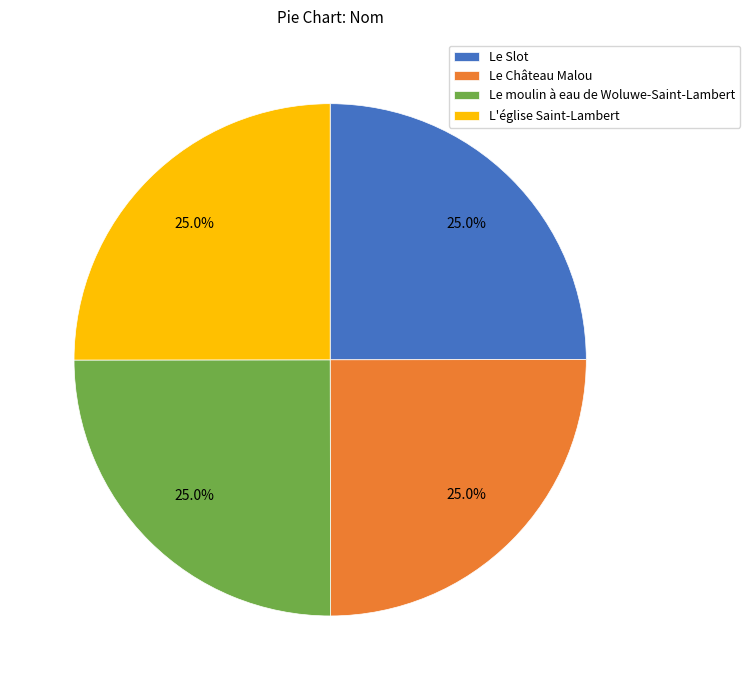

What is the ratio of the value at Le Château Malou to the value at L'église Saint-Lambert?

1.0